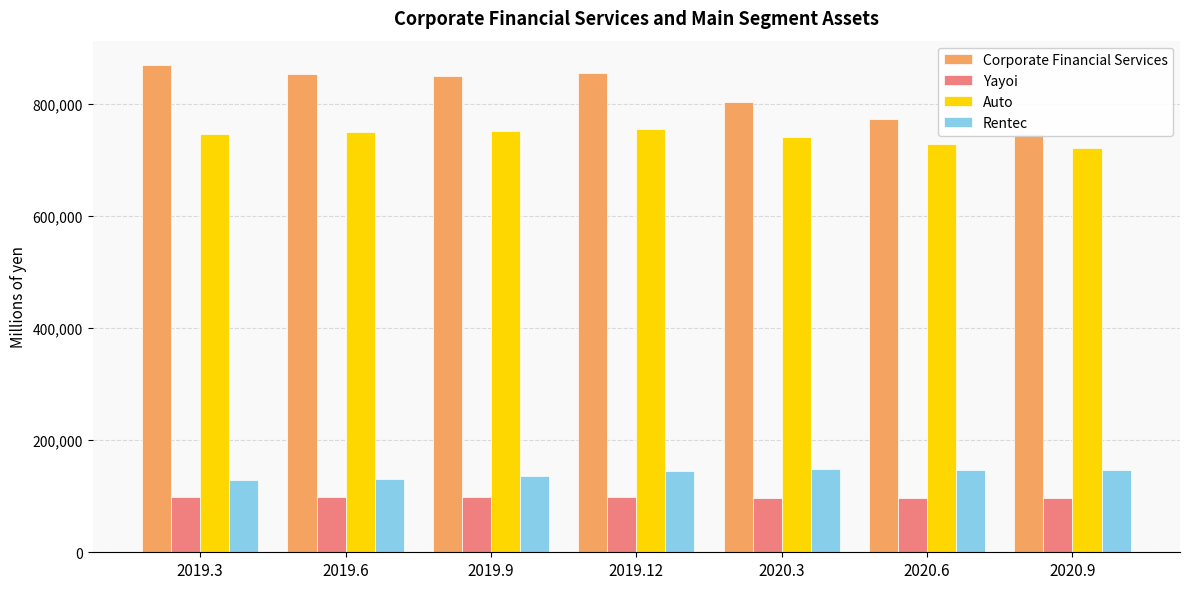

What is the spread (max minus min) of values at 2019.9?

752022